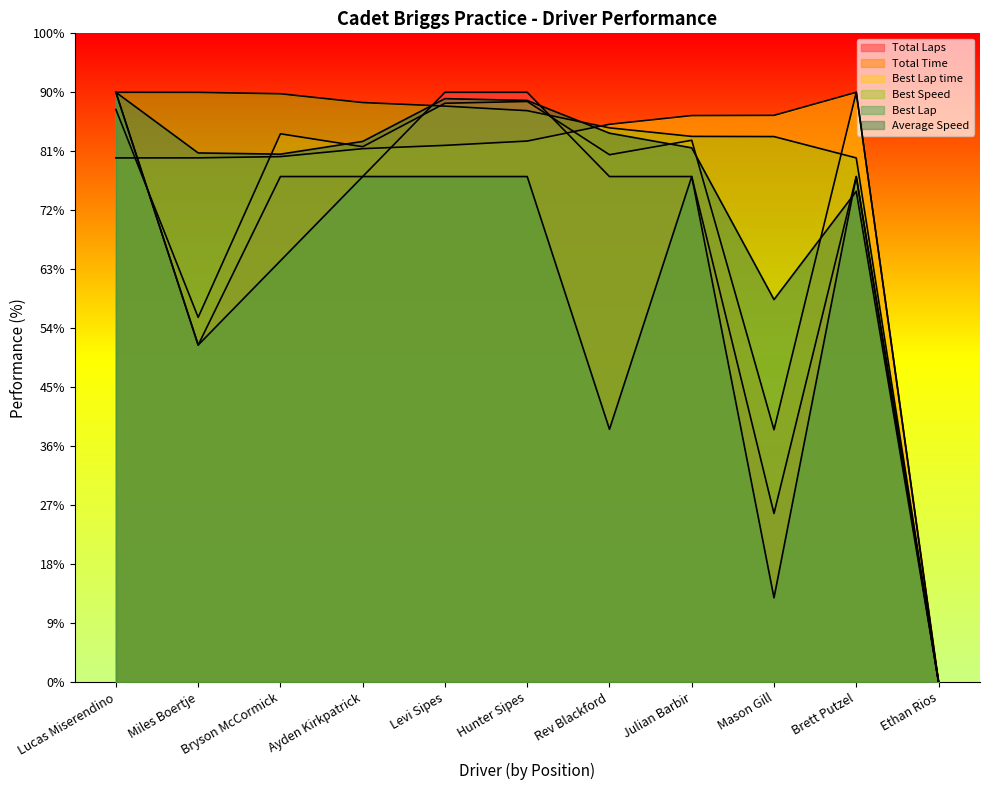

Does the chart display data point markers on the line(s)?

No